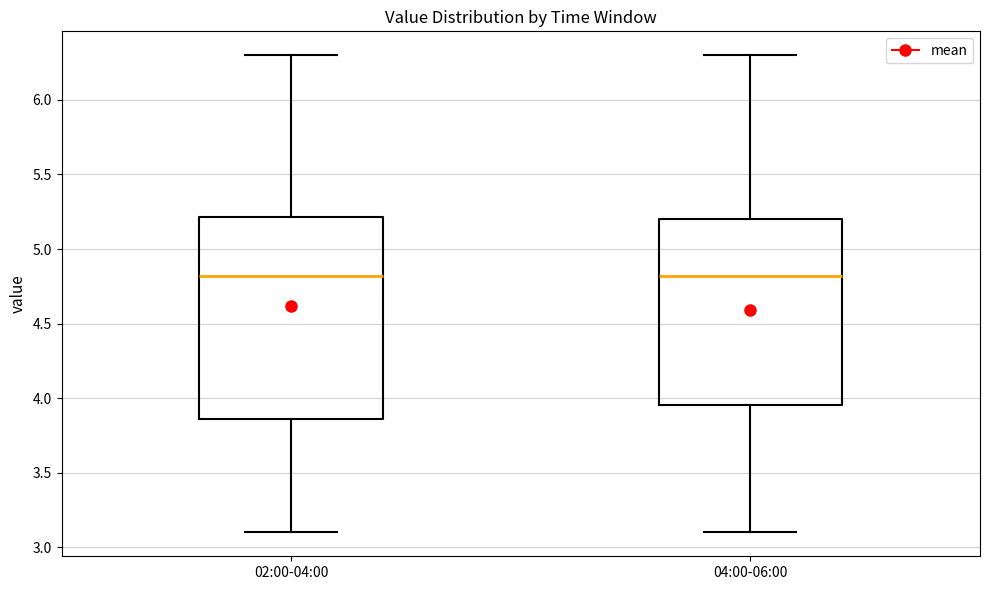

Reading left to right, transcribe this box plot: for each box, give where its median line is, the range the box spans, and where its two whiskers end, as read against the y-axis. The values are not printed on the chart, so give them approximately, as read against the axis.

02:00-04:00: median 4.80, box 3.85 to 5.20, whiskers 3.10 to 6.30
04:00-06:00: median 4.80, box 3.95 to 5.20, whiskers 3.10 to 6.30